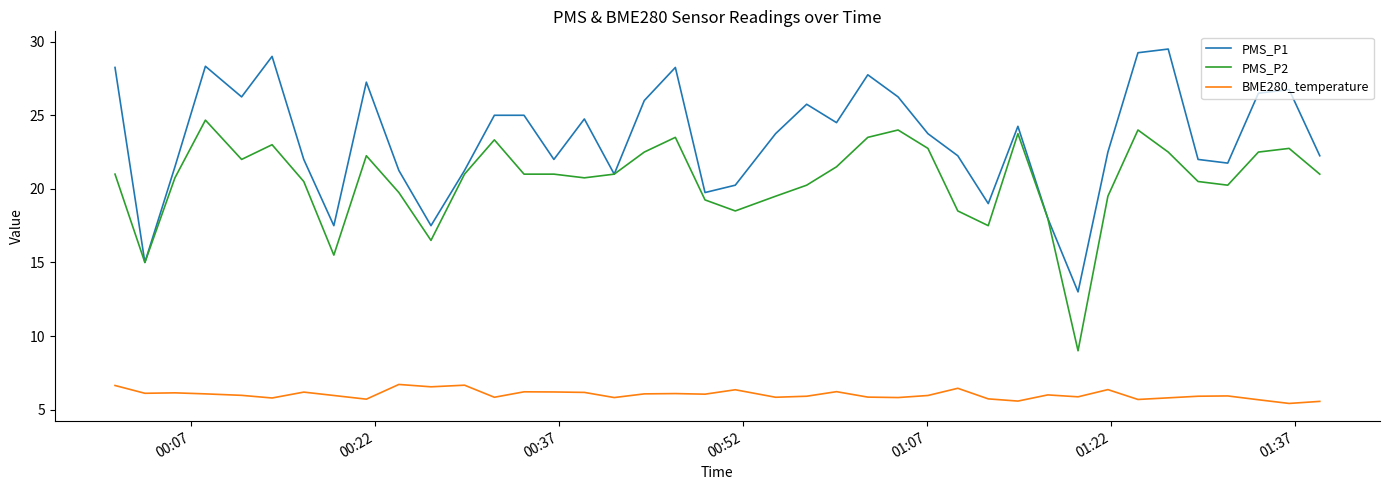

Rank the series by their average value, from lowest to highest.

BME280_temperature, PMS_P2, PMS_P1